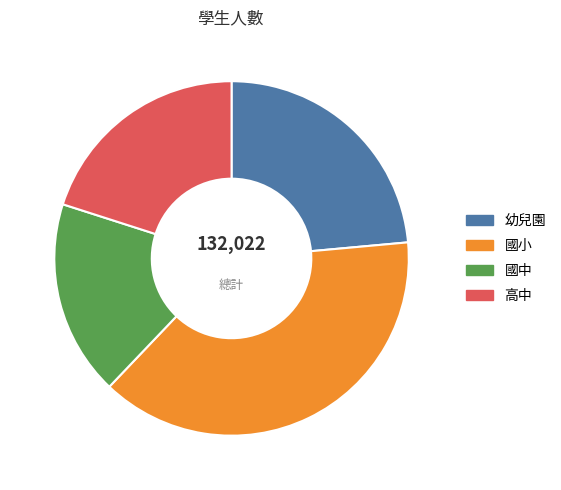

Is it true that 高中 is 20% of the pie?

True